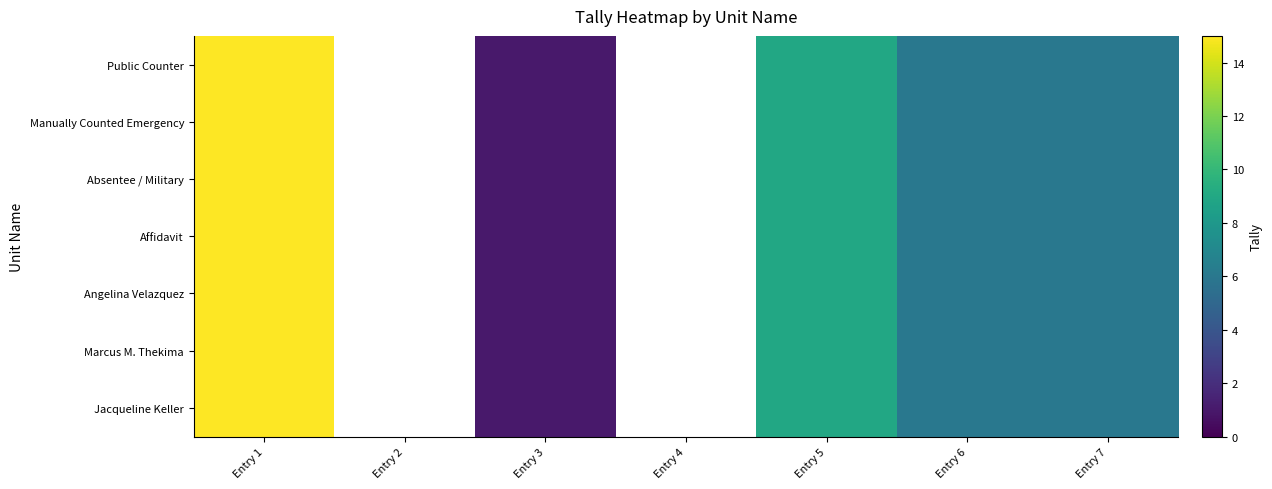

What is the approximate value of Absentee / Military at Entry 7?

6.0